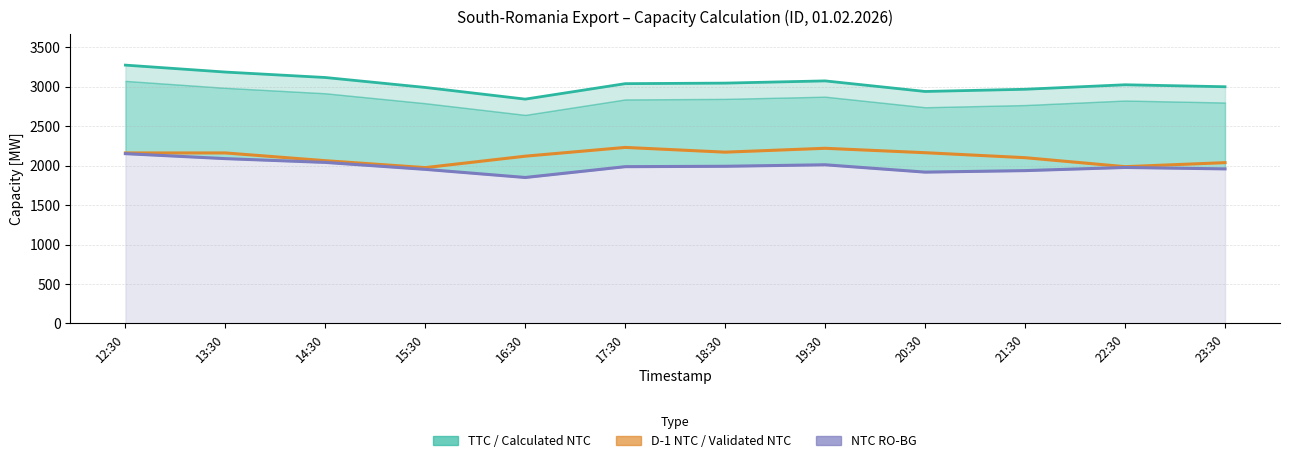

How many interior local peaks does the NTC RO-BG [MW] series have?

2